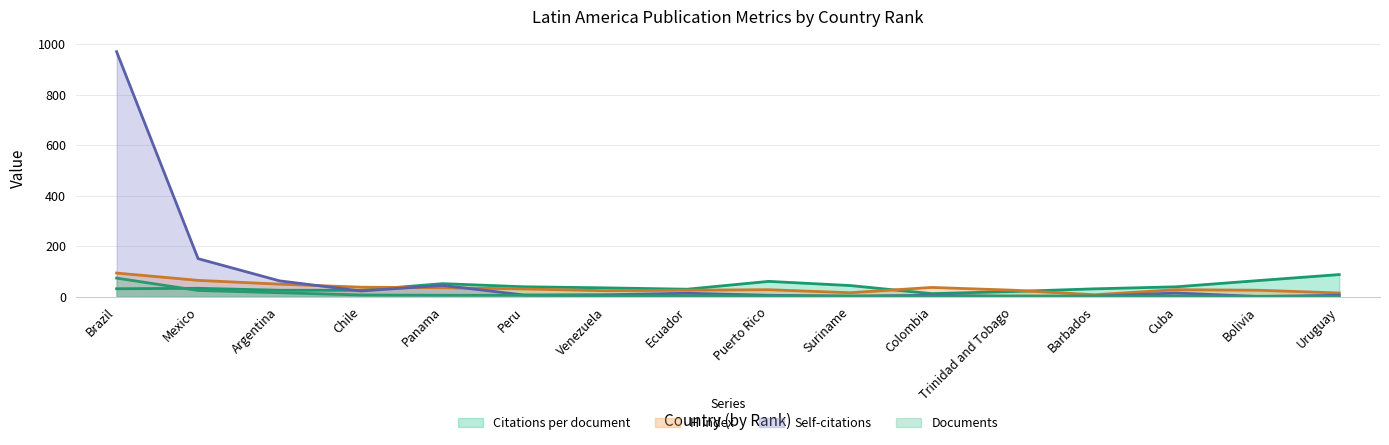

True or false: Documents and H index intersect in this chart.

False